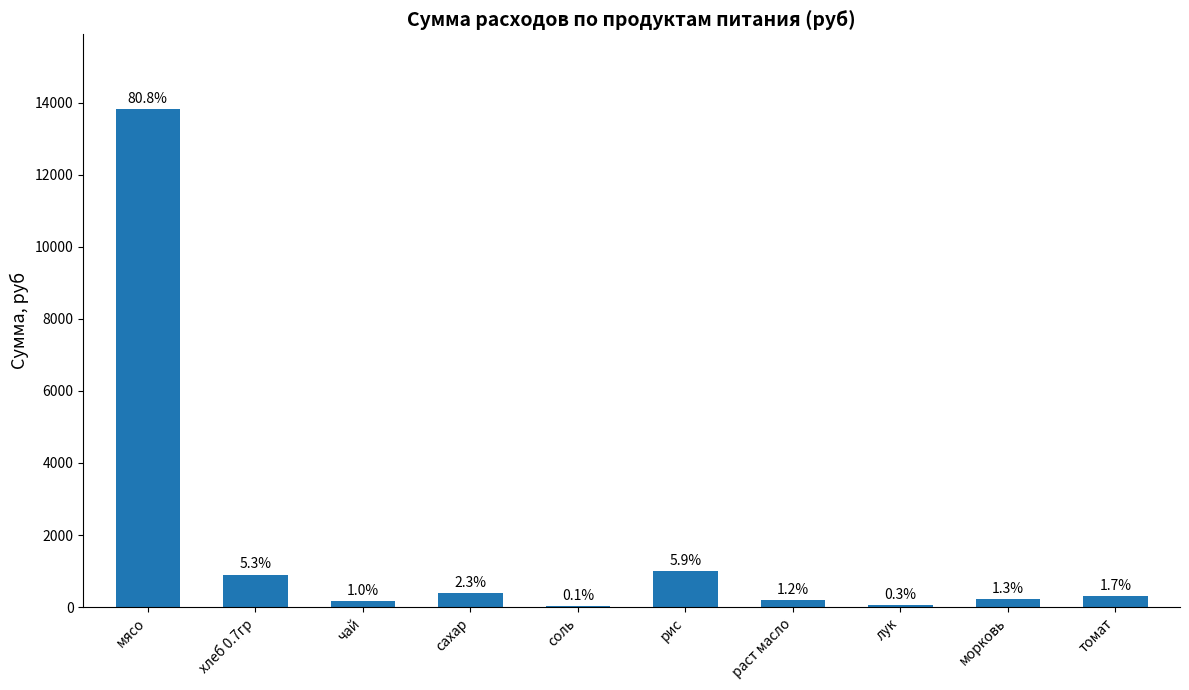

What is the difference between the values at раст масло and сахар?

188.5